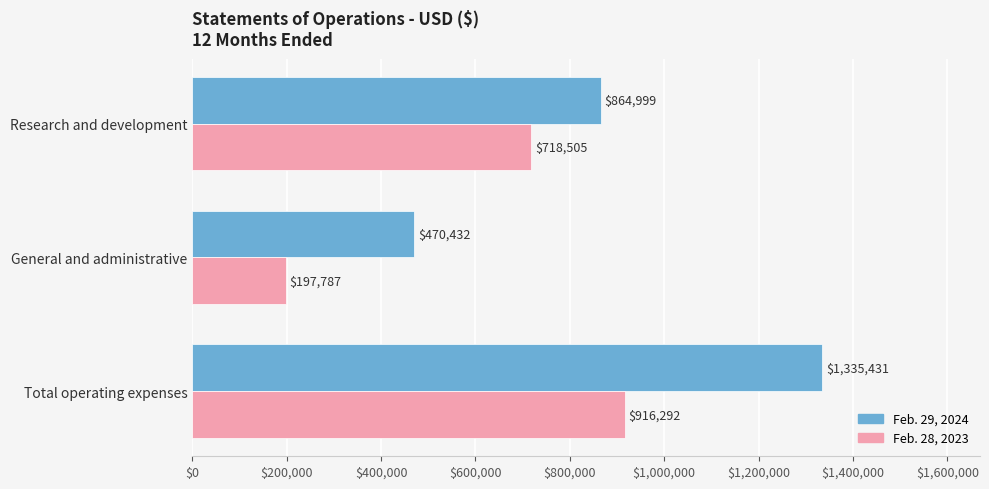

Count the Feb. 29, 2024 values in the range 470432 to 1335431.

3